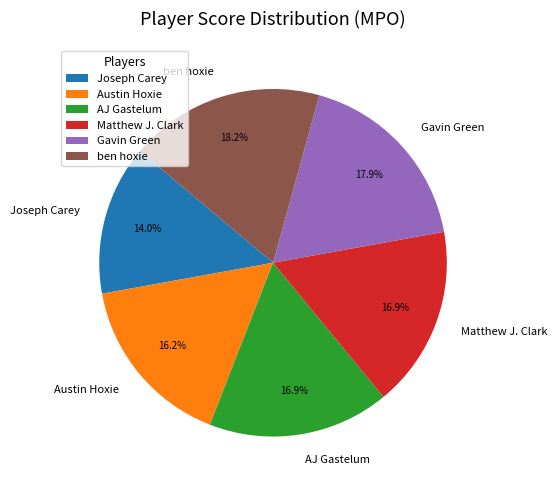

Which category has the smallest portion of the pie?

Joseph Carey